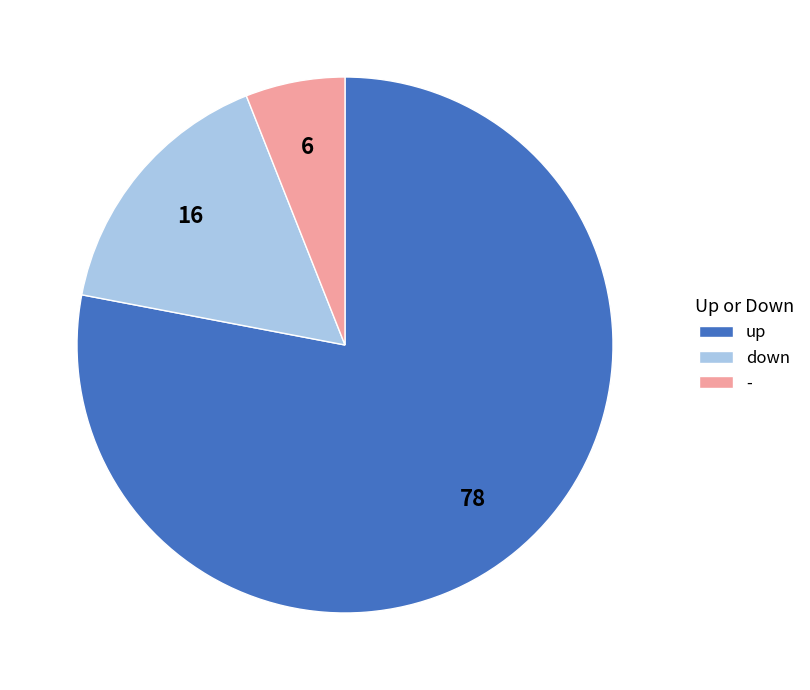

Between down and -, which is larger?

down